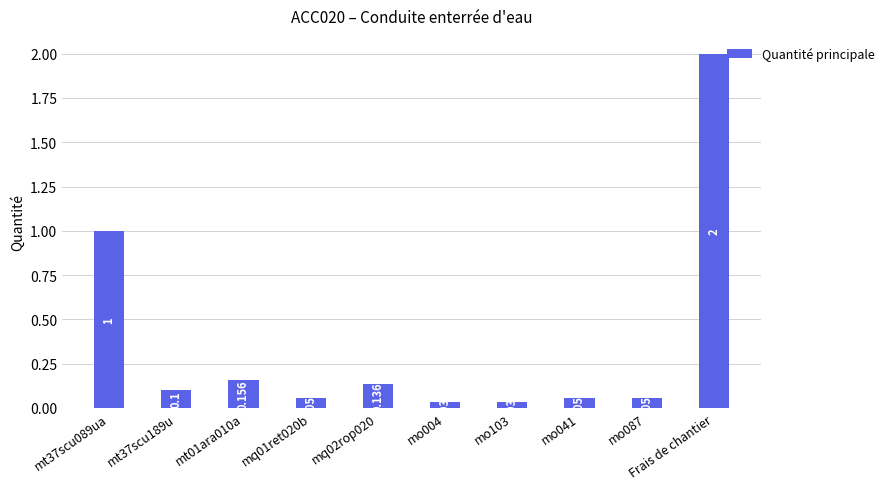

How many series are shown in this chart?

1